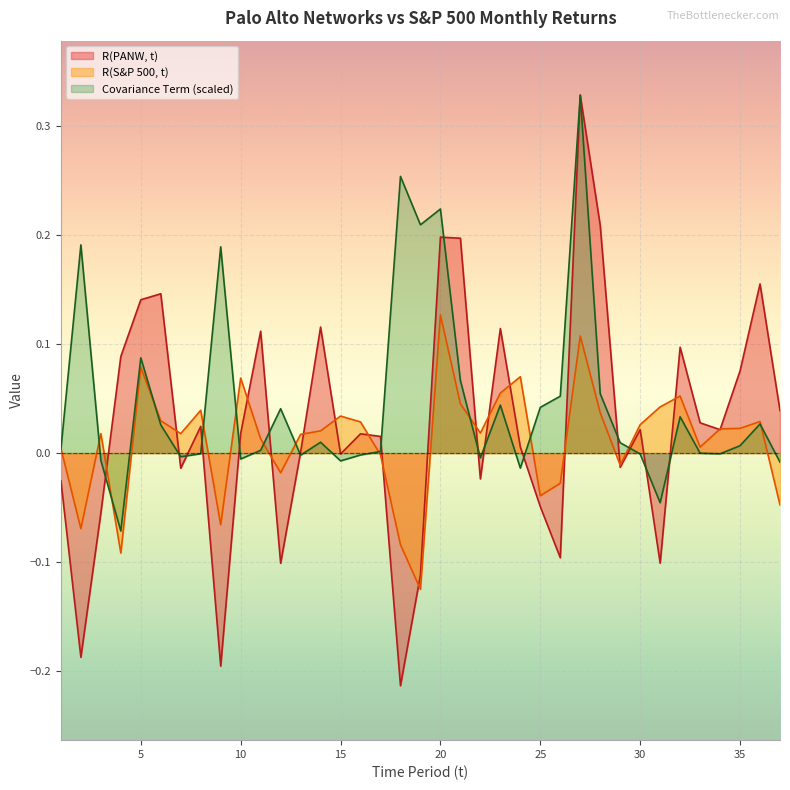

Is it true that Covariance Term equals 0.1 at 26?

True